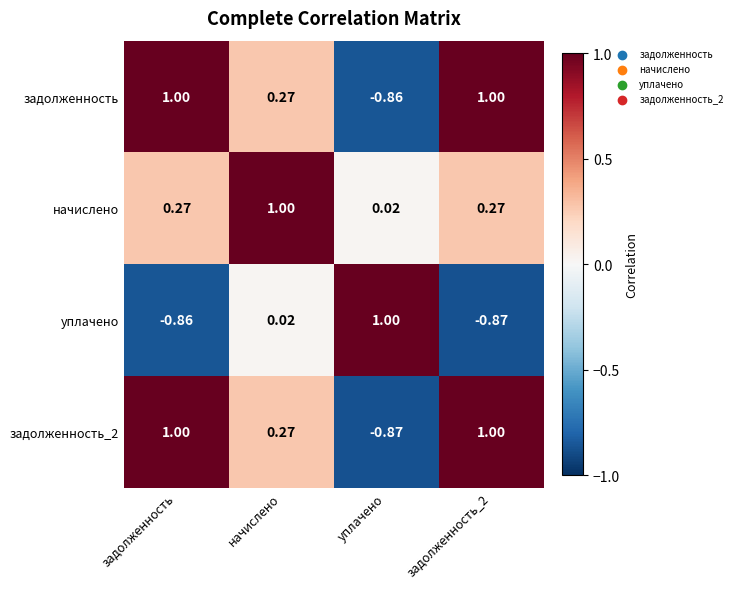

At which category is the sum across all series the highest?

начислено